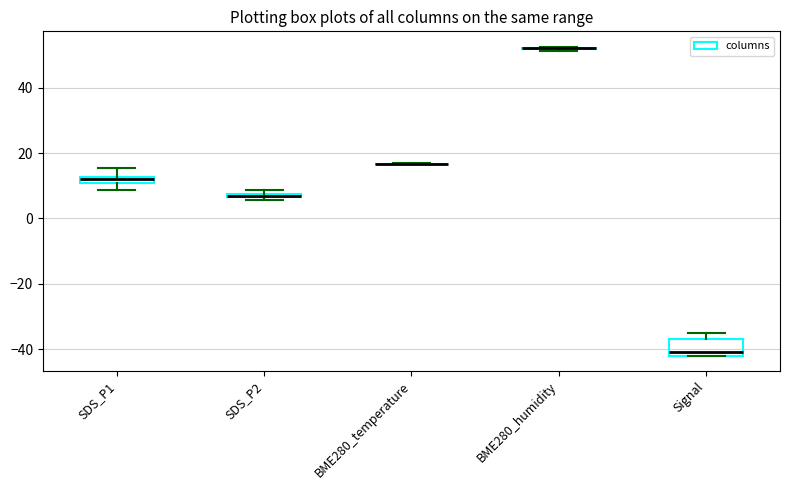

Comparing the boxes themselves (not the whiskers), which one is the tallest?

Signal